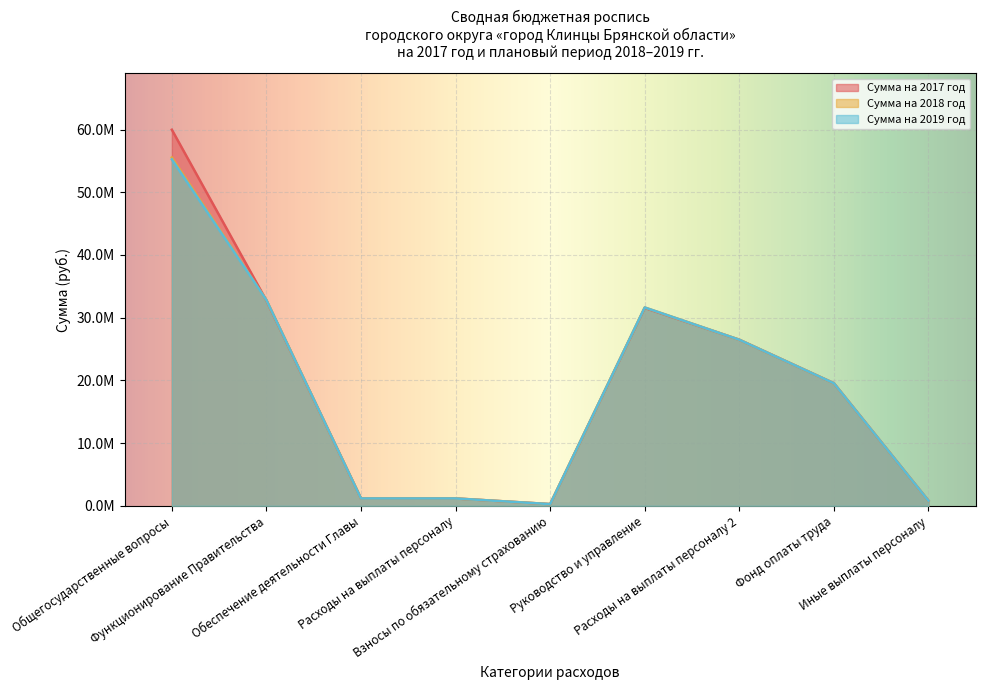

What is the sum of all Сумма на 2017 год values?

173720479.9